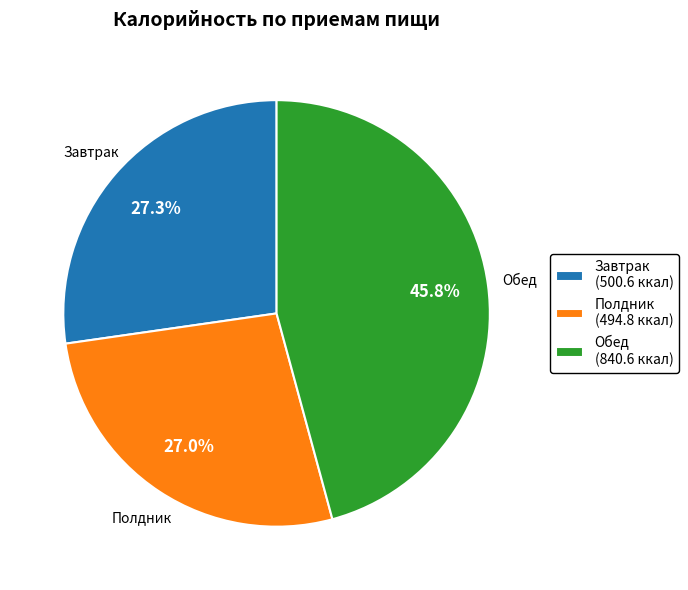

Does Обед account for over 50% of the chart?

No